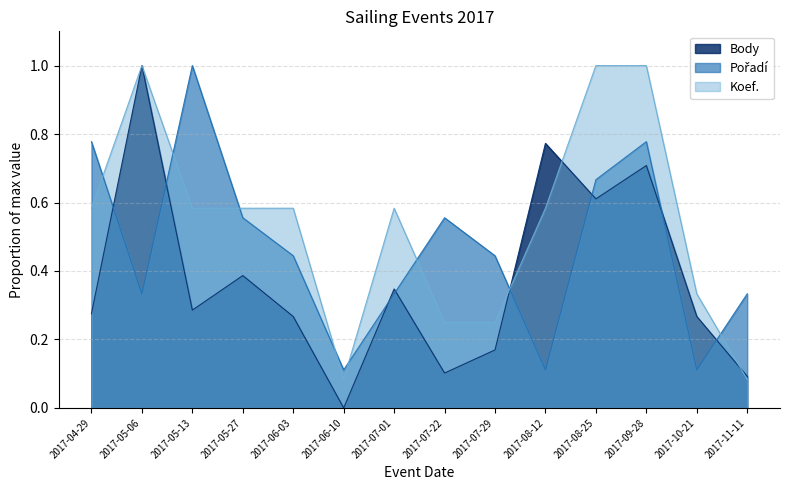

What is the label of the 4th point from the right?

2017-08-25